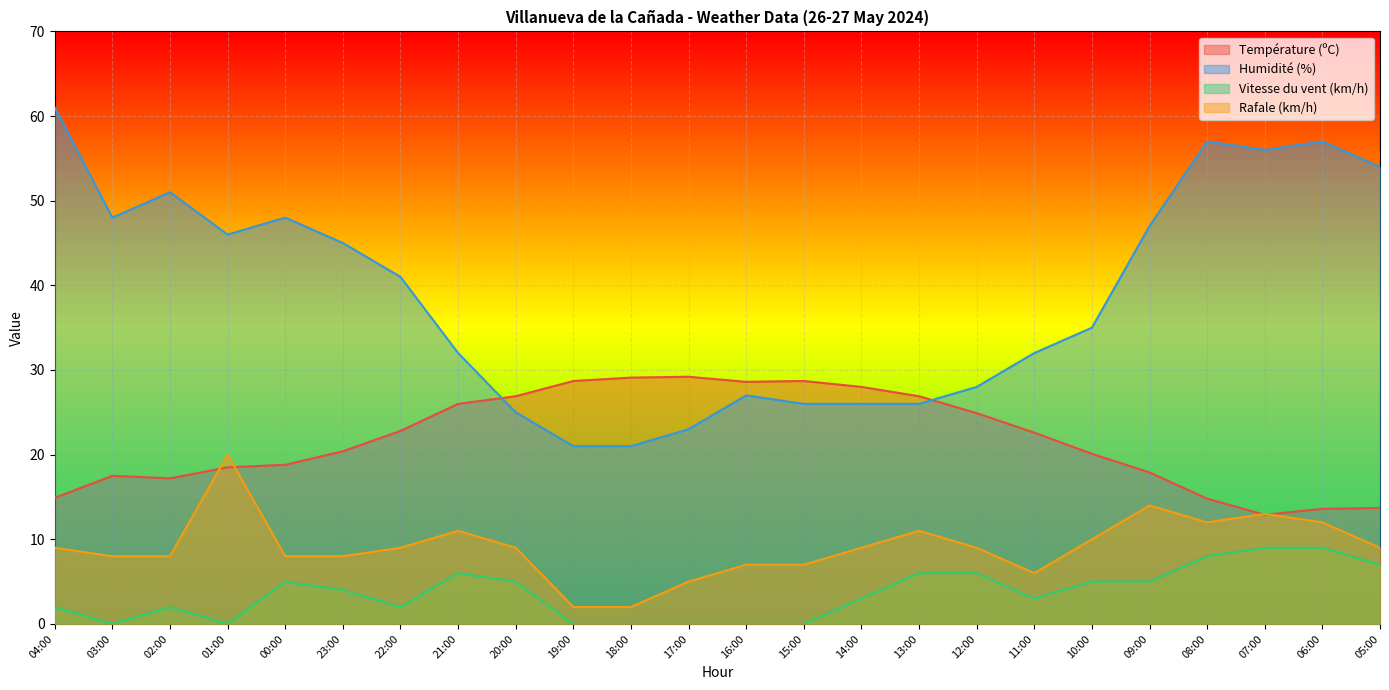

At which category is the sum across all series the highest?

08:00